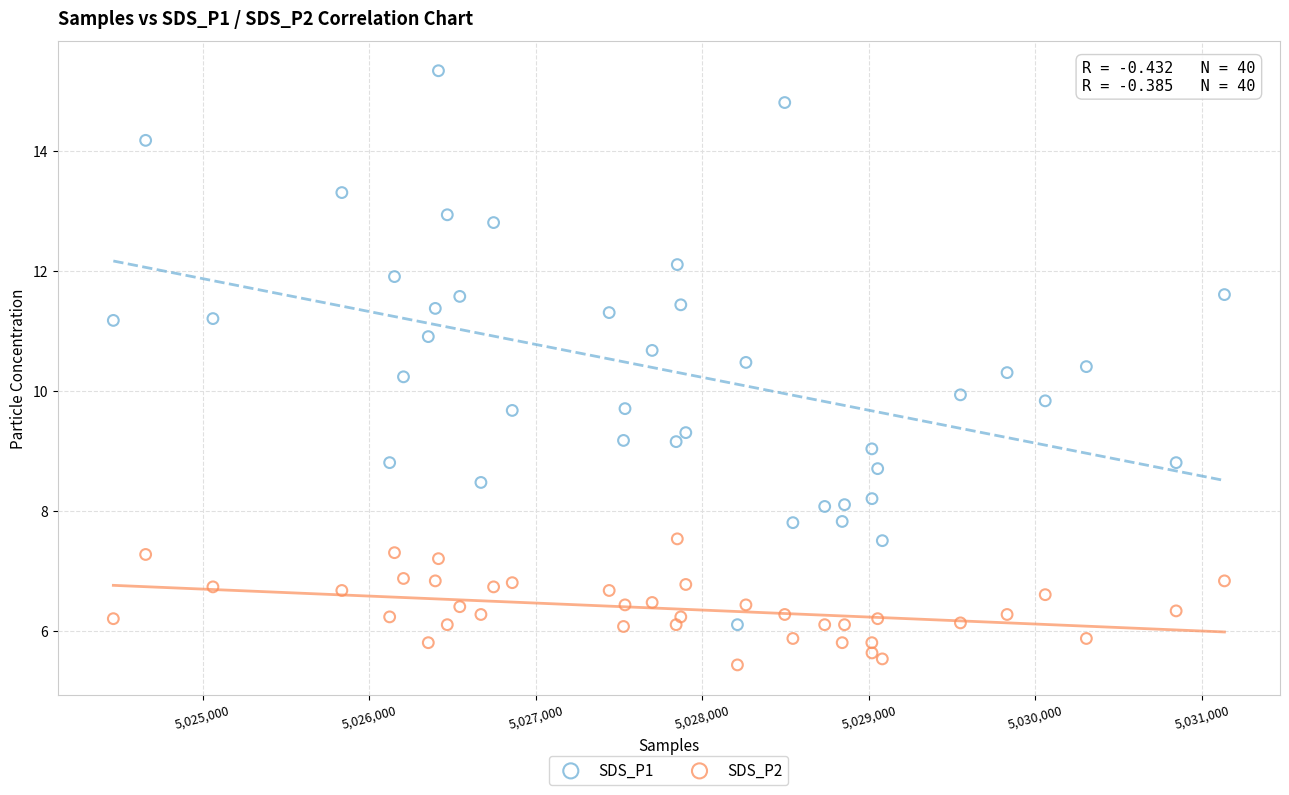

Which series contains the highest Y value?

SDS_P1